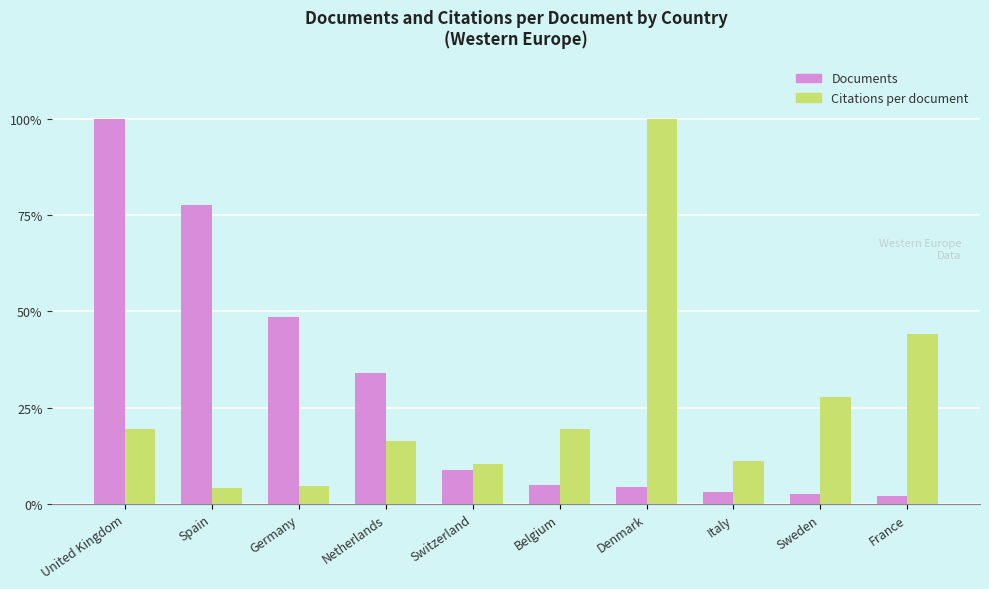

Where does the Citations per document series first go above 19?

United Kingdom